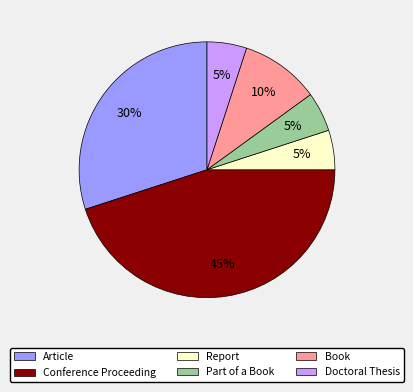

Does any single category account for the majority?

No